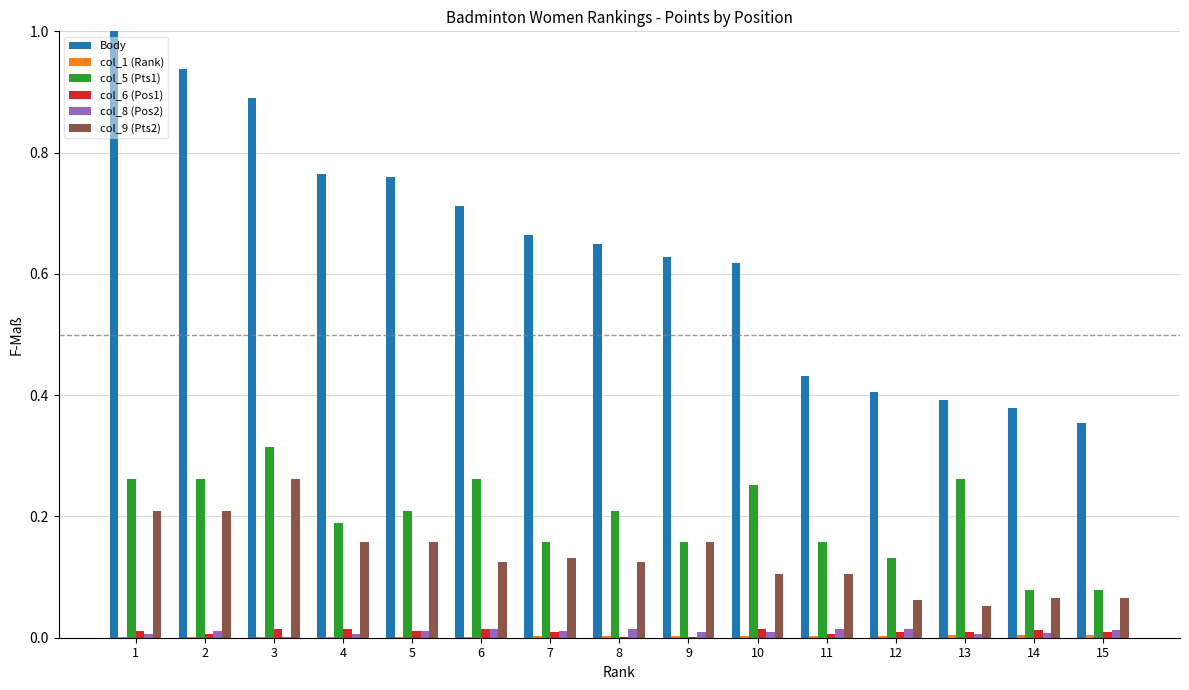

How many groups of bars are there?

15